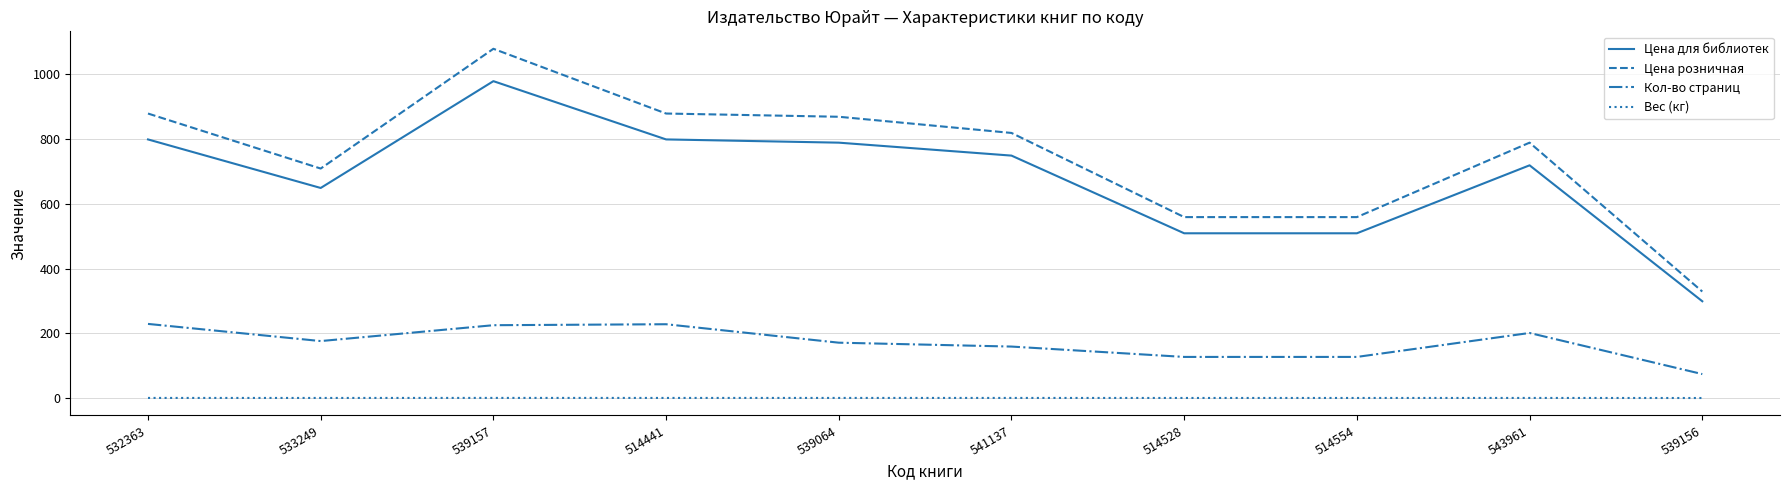

What is the difference between the second highest and second lowest values in the Цена для библиотек series?

290.0